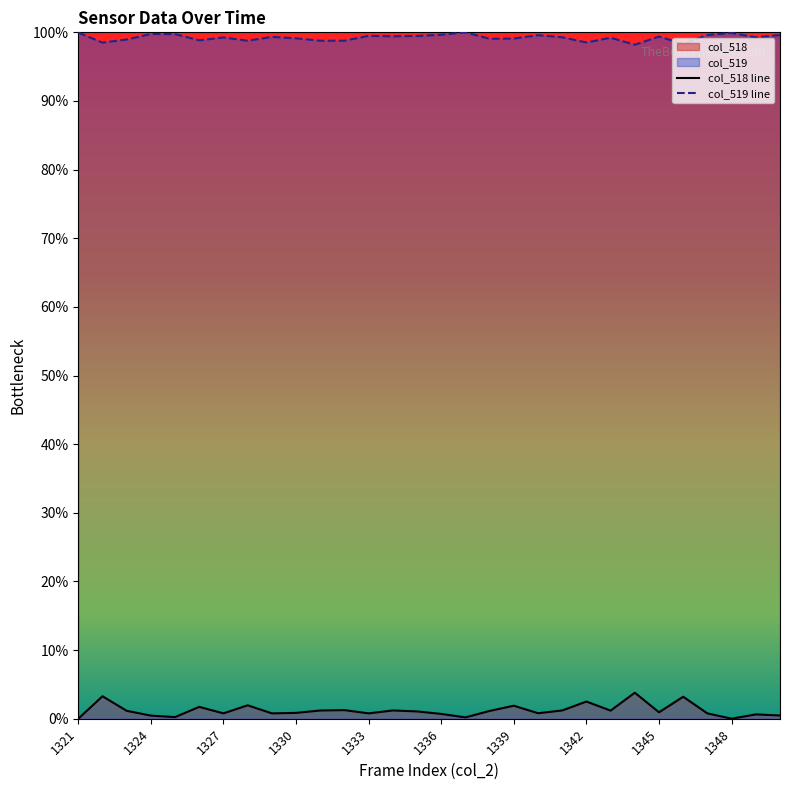

Is it true that col_518 equals 1.7 at 1326?

True